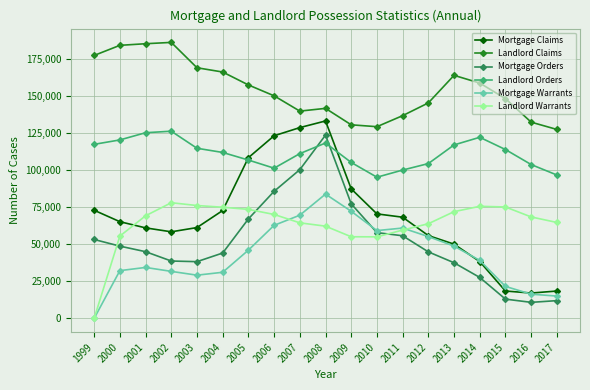

What is the maximum value shown in the chart?

185925